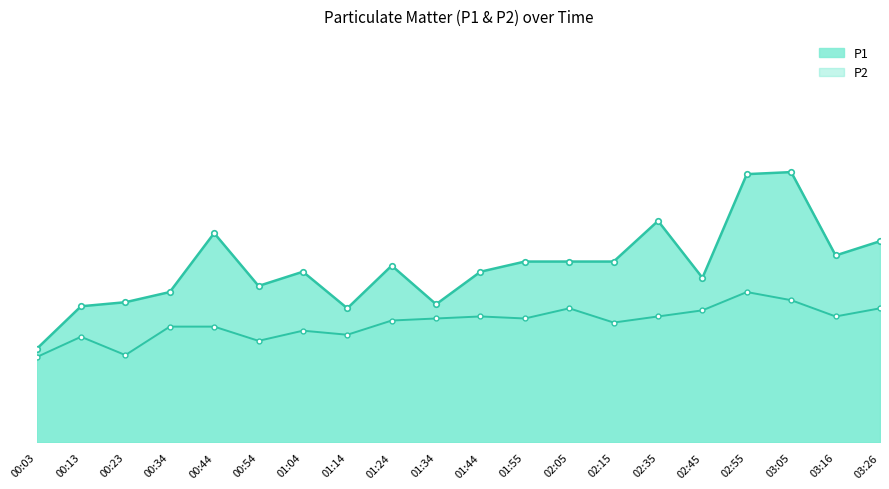

True or false: P2 and P1 cross at least once.

False